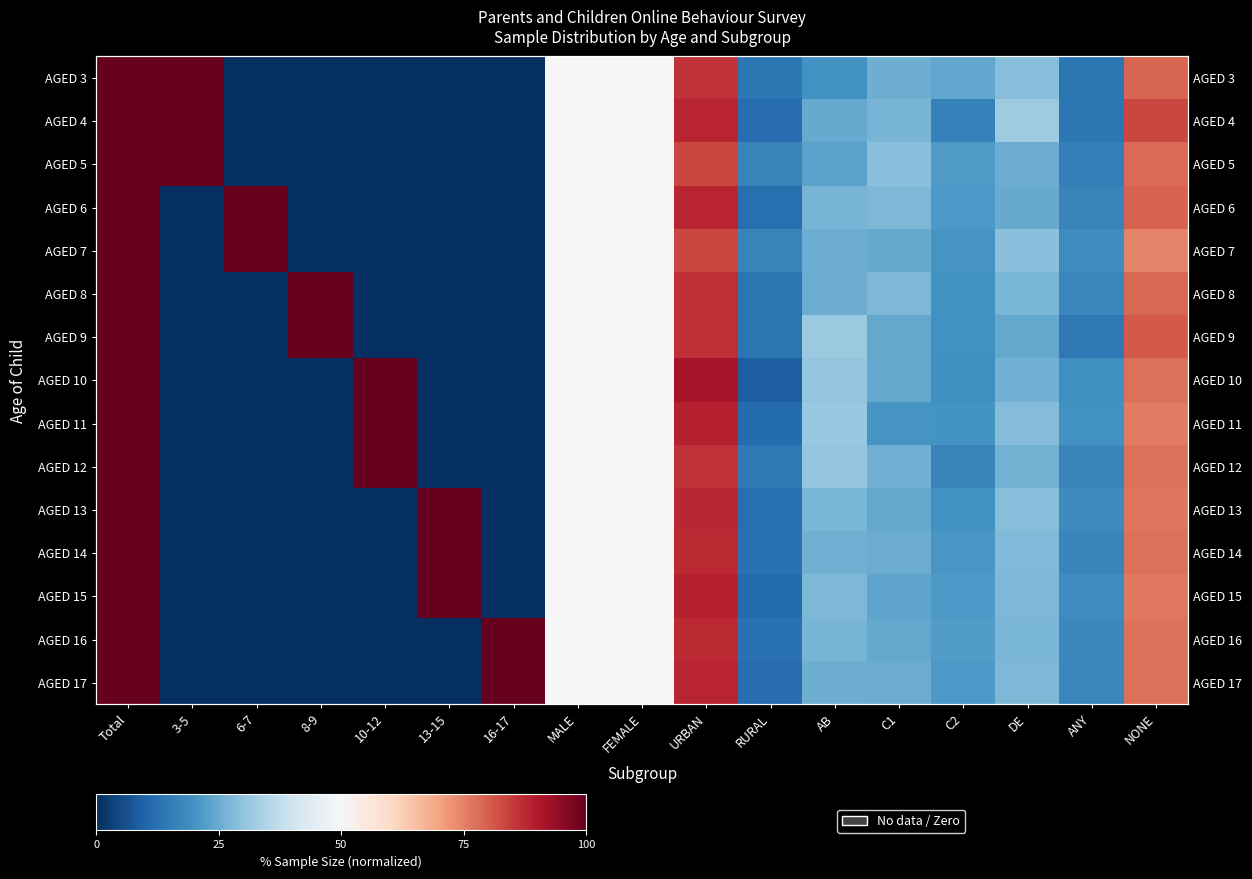

What is the sum of the AGED 11 values at AB and 8-9?

31.1